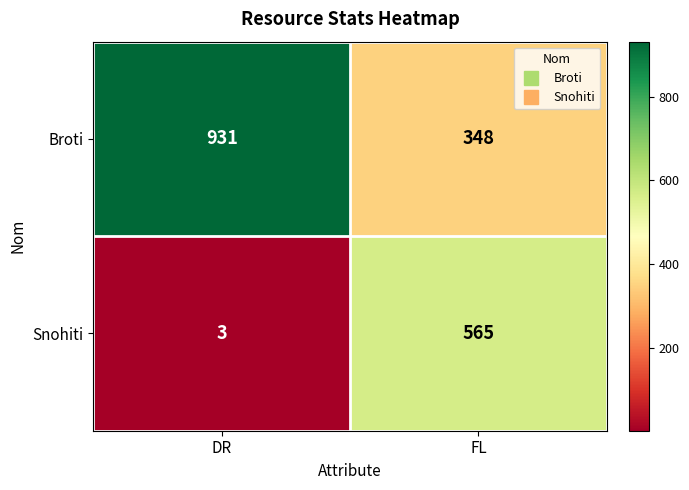

What is the minimum value shown in the chart?

3